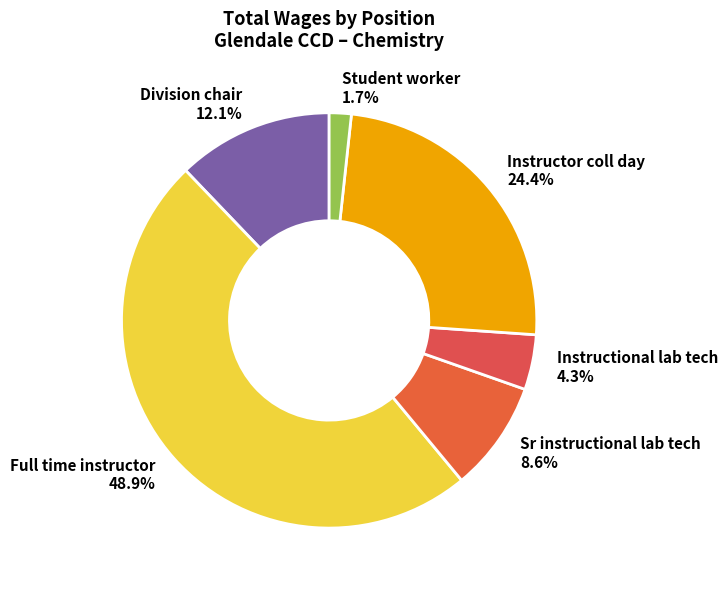

What is the largest slice in the pie chart?

Full time instructor 48.9%